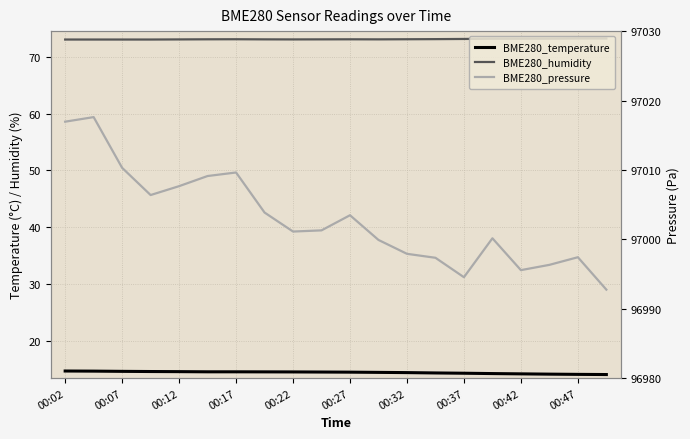

At which category is the sum across all series the highest?

00:07